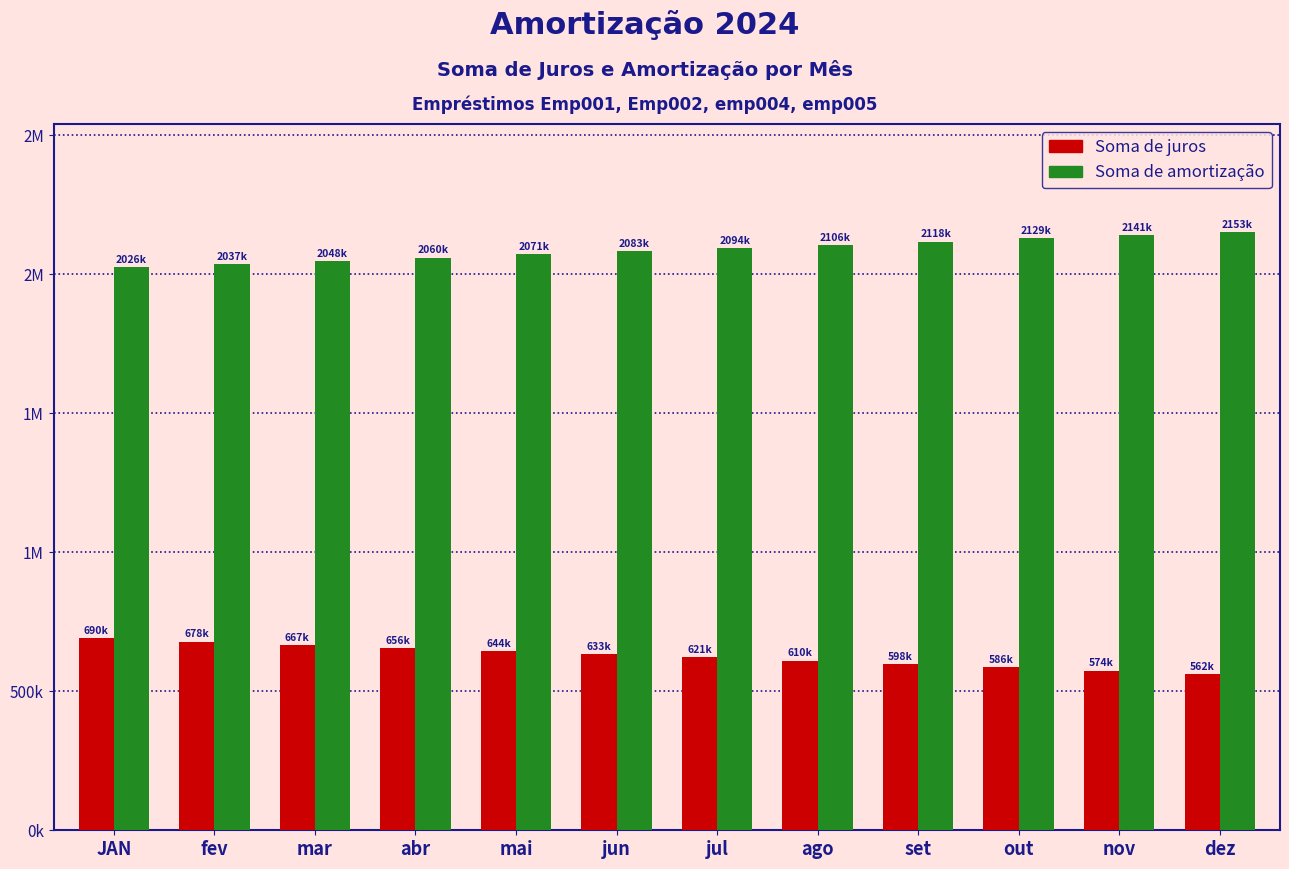

What are all the series names shown in the legend?

Soma de juros, Soma de amortização